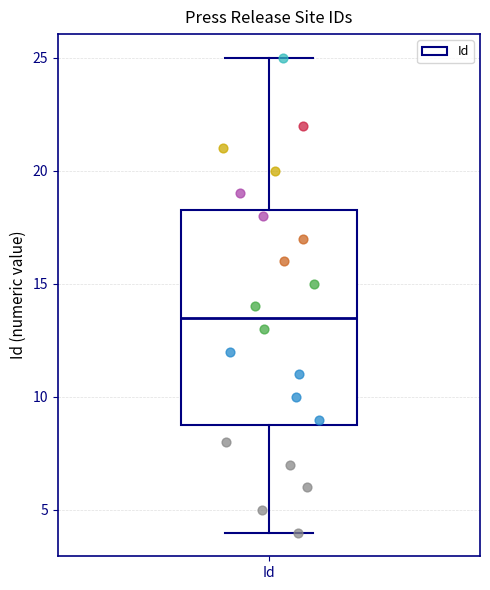

Transcribe this box plot: give where the median line is, the range the box spans, and where the two whiskers end, as read against the y-axis. The values are not printed on the chart, so give them approximately, as read against the axis.

median 13.5, box 9.0 to 18.5, whiskers 4.0 to 25.0